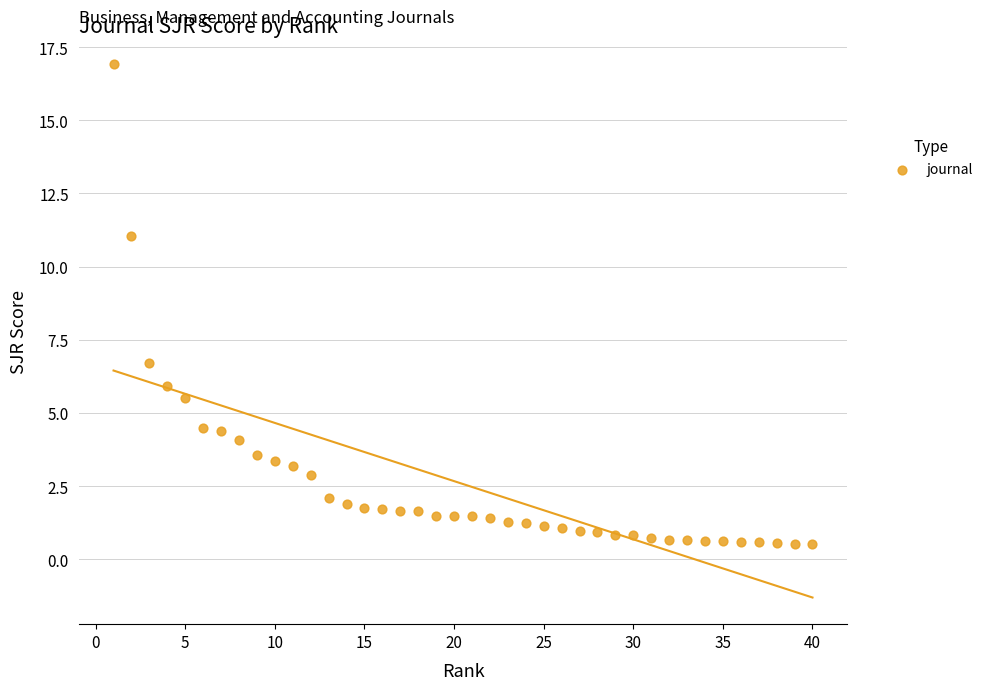

What is the range of Y values (max minus min)?

16.4